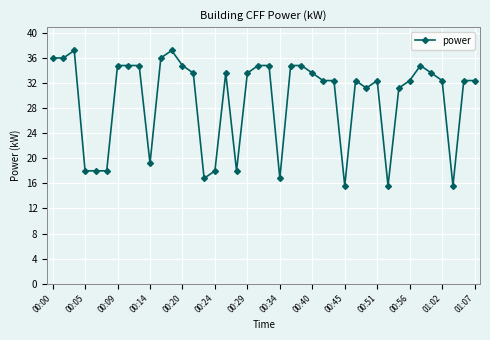

True or false: the data has more than 2 interior local peaks.

True